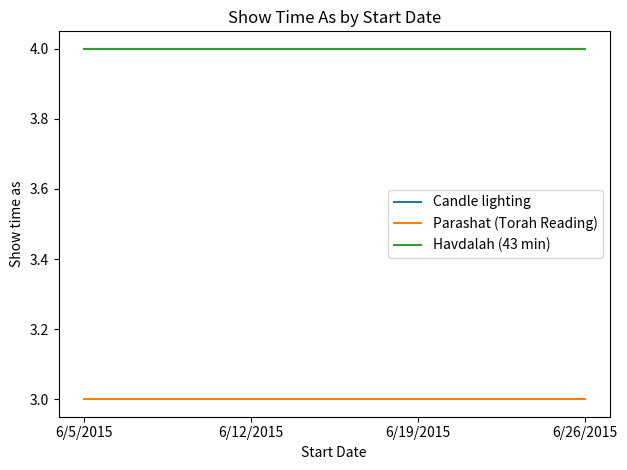

Reading right to left, what are all the values shown in this chart?

Candle lighting: 4	4	4	4
Parashat (Torah Reading): 3	3	3	3
Havdalah (43 min): 4	4	4	4